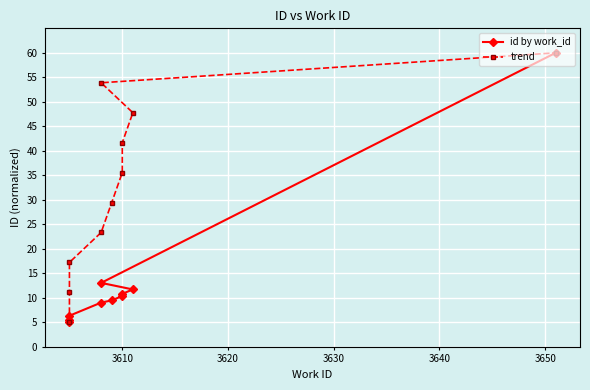

True or false: trend and id by work_id intersect in this chart.

False